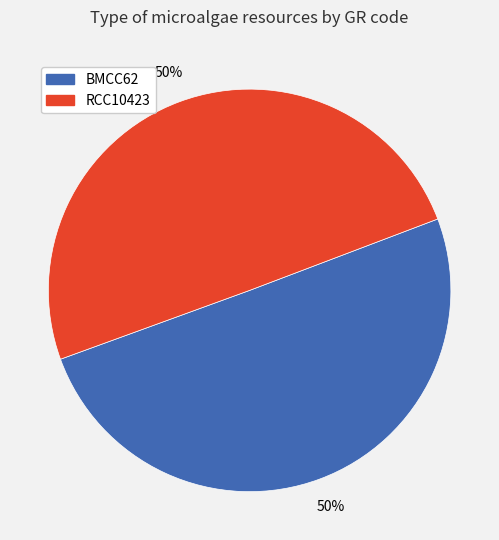

To the nearest percent, what portion does RCC10423 represent?

50%